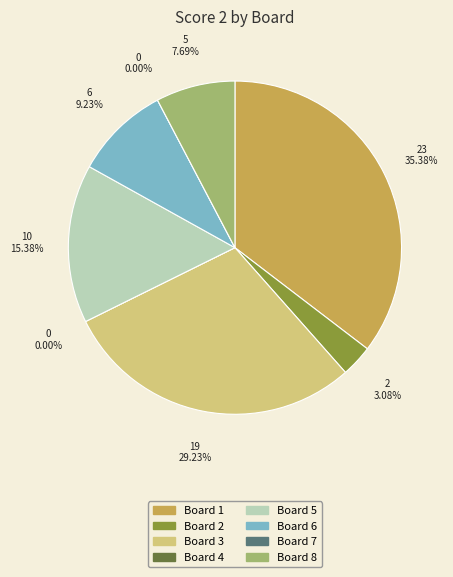

To the nearest percent, what is the average slice percentage?

12%